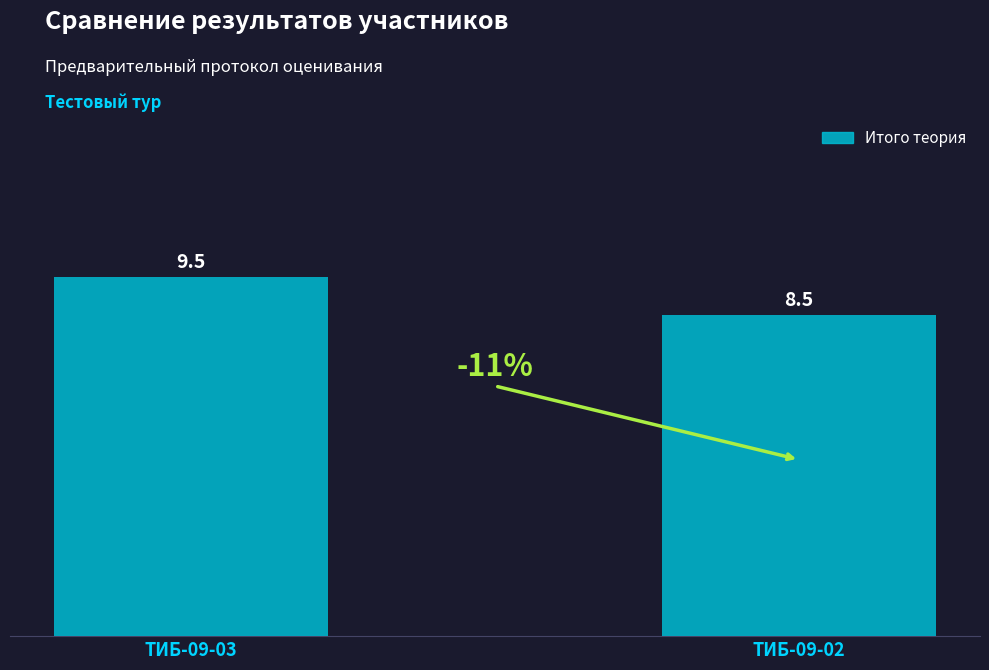

What is the value of the 1st bar from the left?

9.5